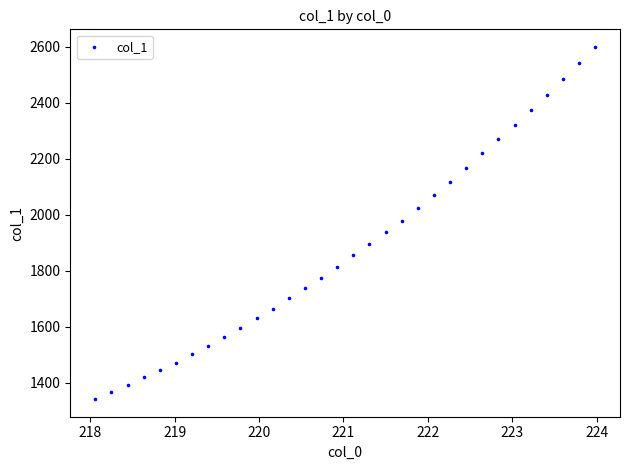

What is the range of X values (max minus min)?

5.9